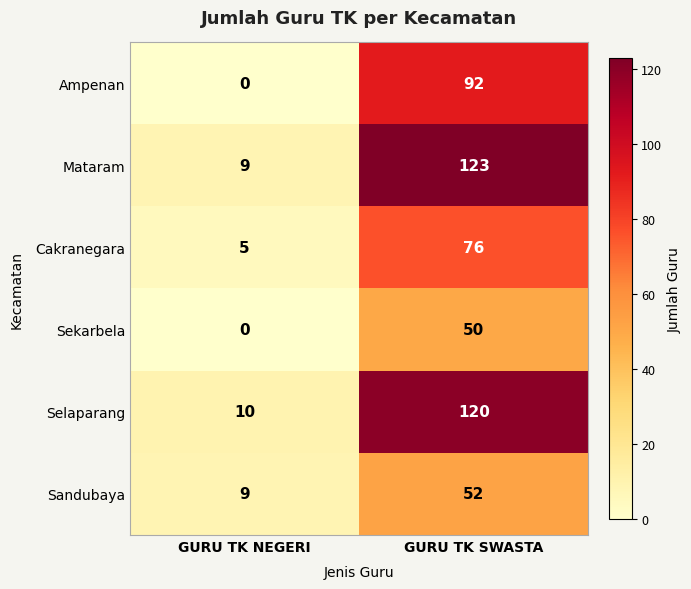

Which series has the widest spread of values?

Mataram